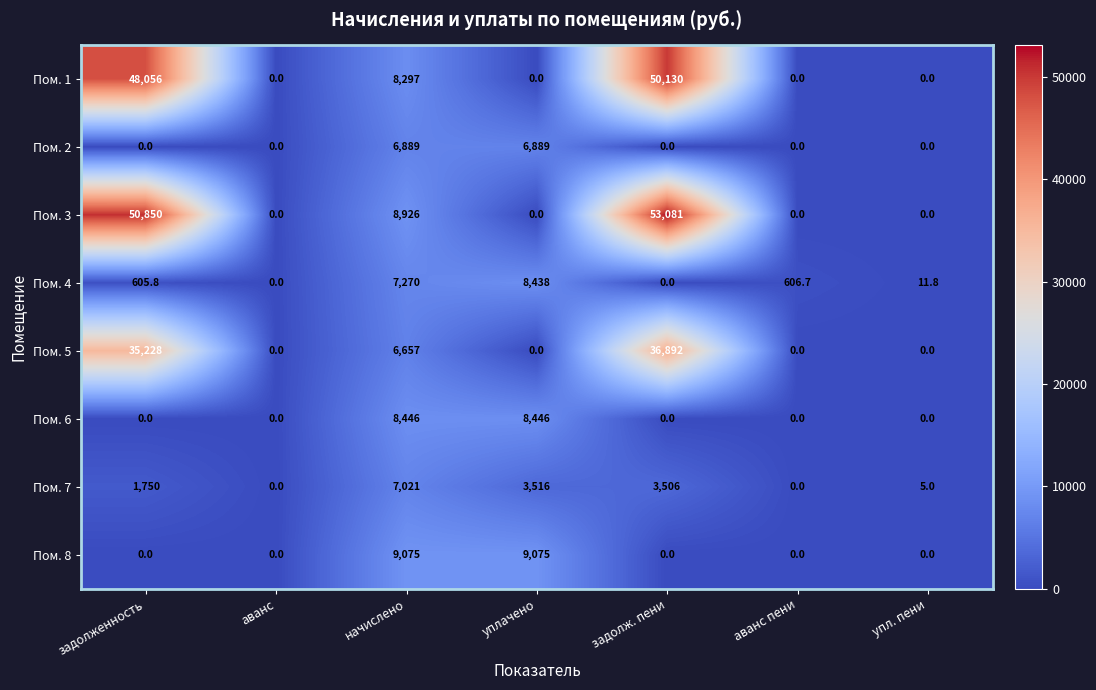

What is the sum of the Пом. 6 values at аванс пени and уплачено?

8446.0